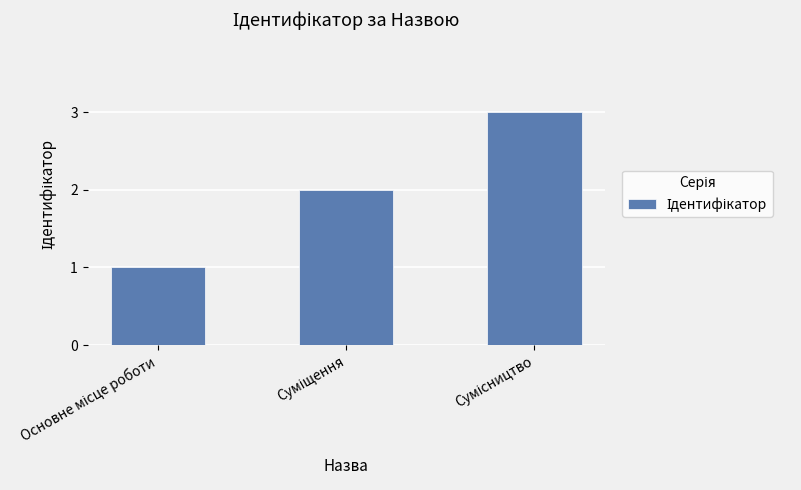

What is the sum of all values?

6